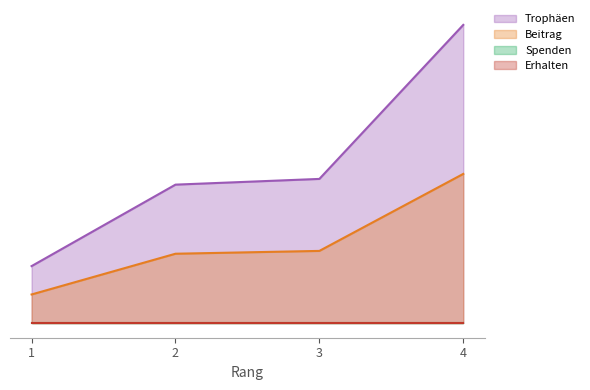

At how many categories does at least one series exceed 2939?

1